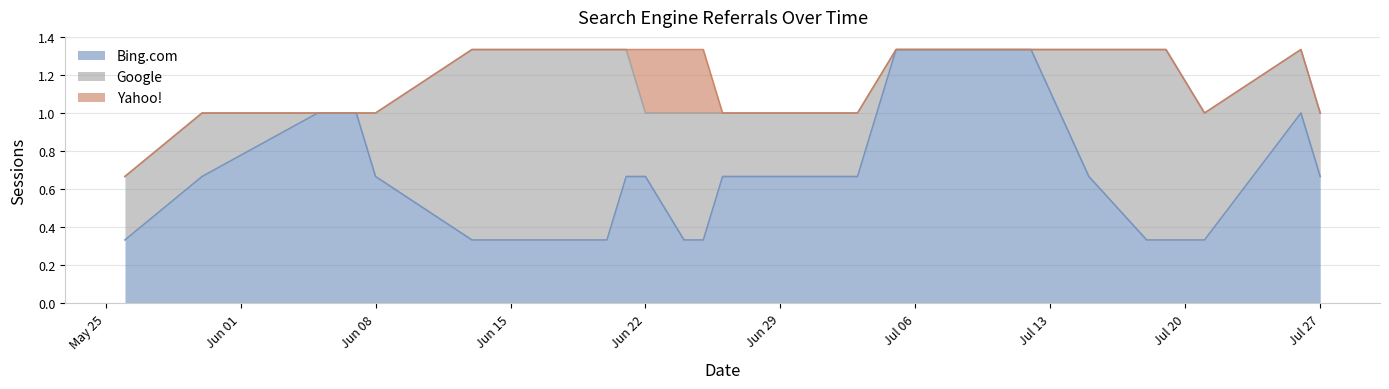

The Google series shows 1 at 2020-06-13. True or false?

True